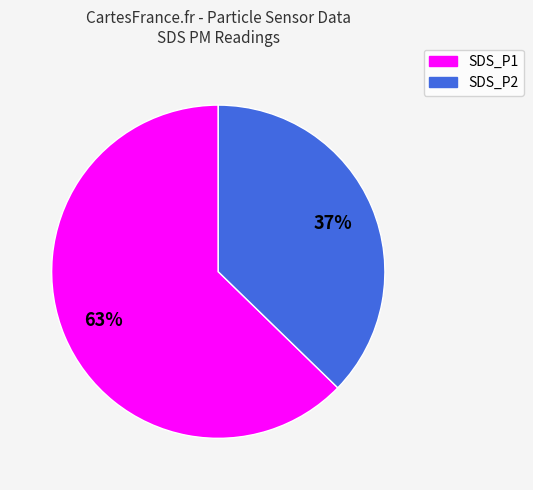

Which has a higher value, SDS_P1 or SDS_P2?

SDS_P1